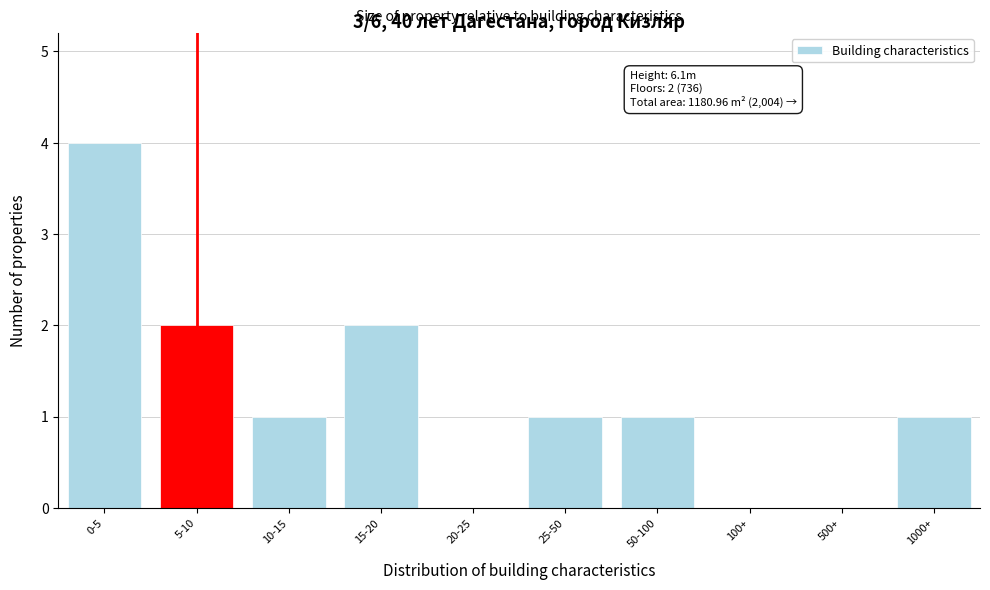

Reading left to right, extract all data points from this chart.

0-5=4	5-10=2	10-15=1	15-20=2	20-25=0	25-50=1	50-100=1	100+=0	500+=0	1000+=1